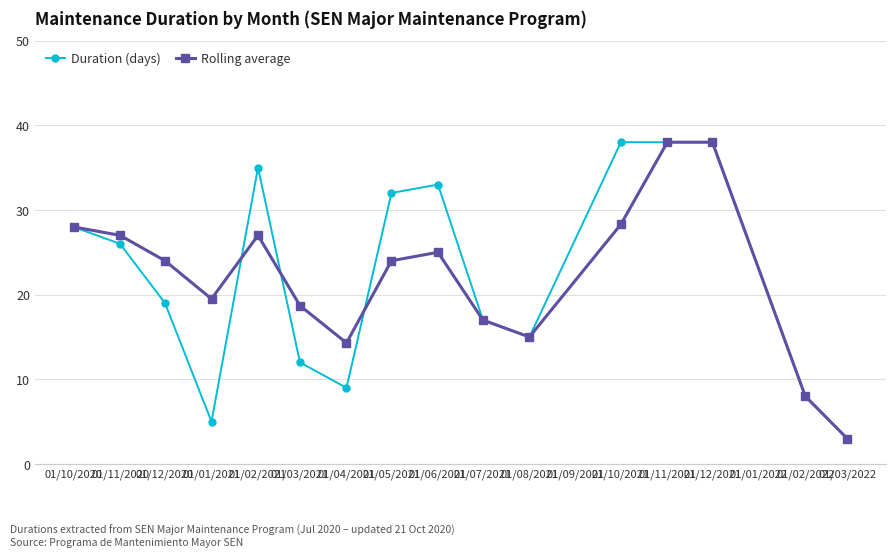

What is the difference between the second highest and minimum values in the Rolling average series?

35.0